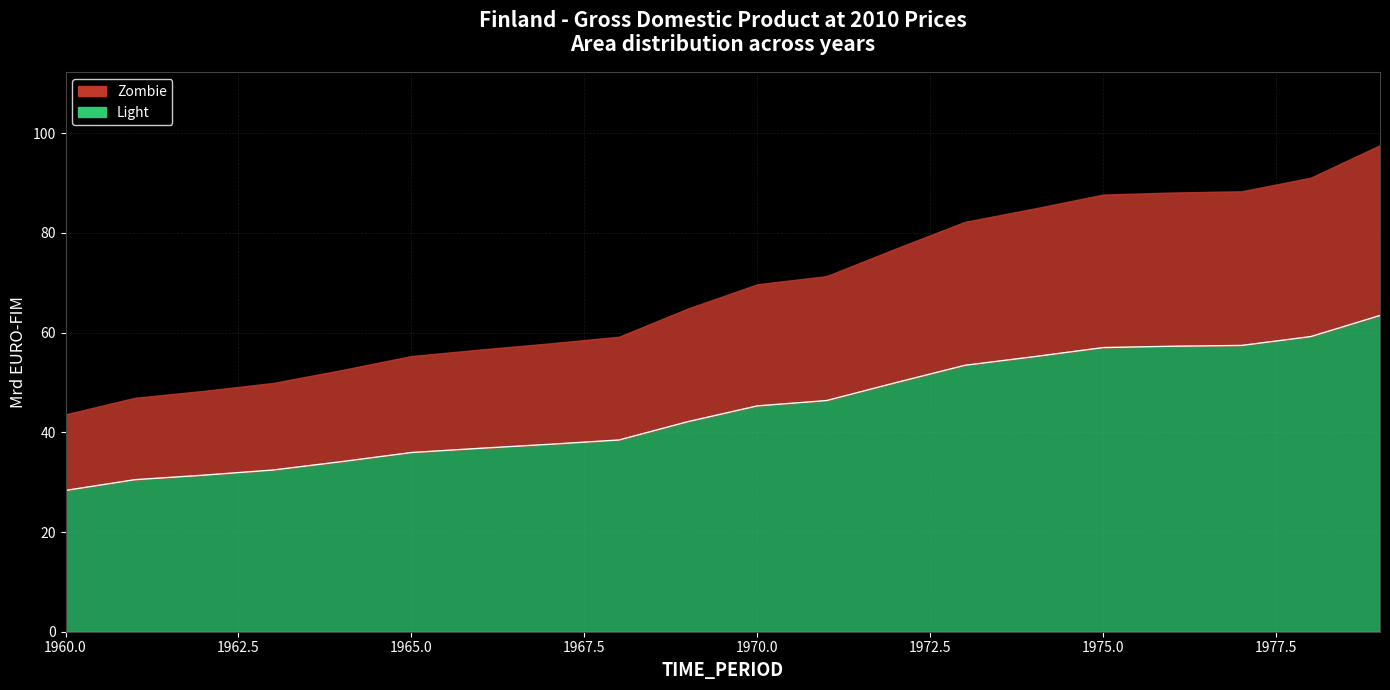

What is the value of the 2nd point from the left?

30.5